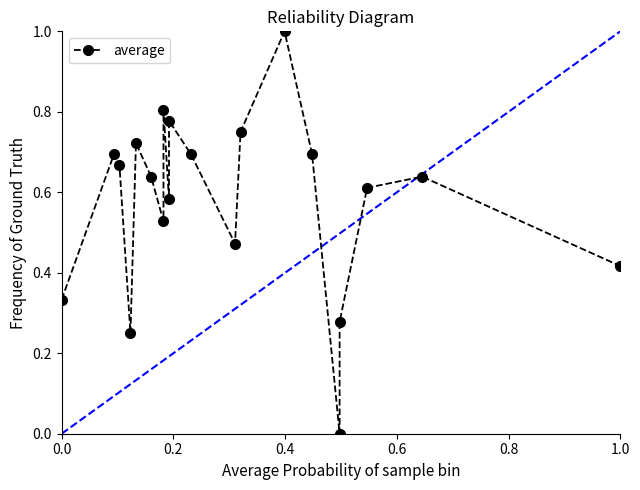

Count the values in the range 0 to 1.

20